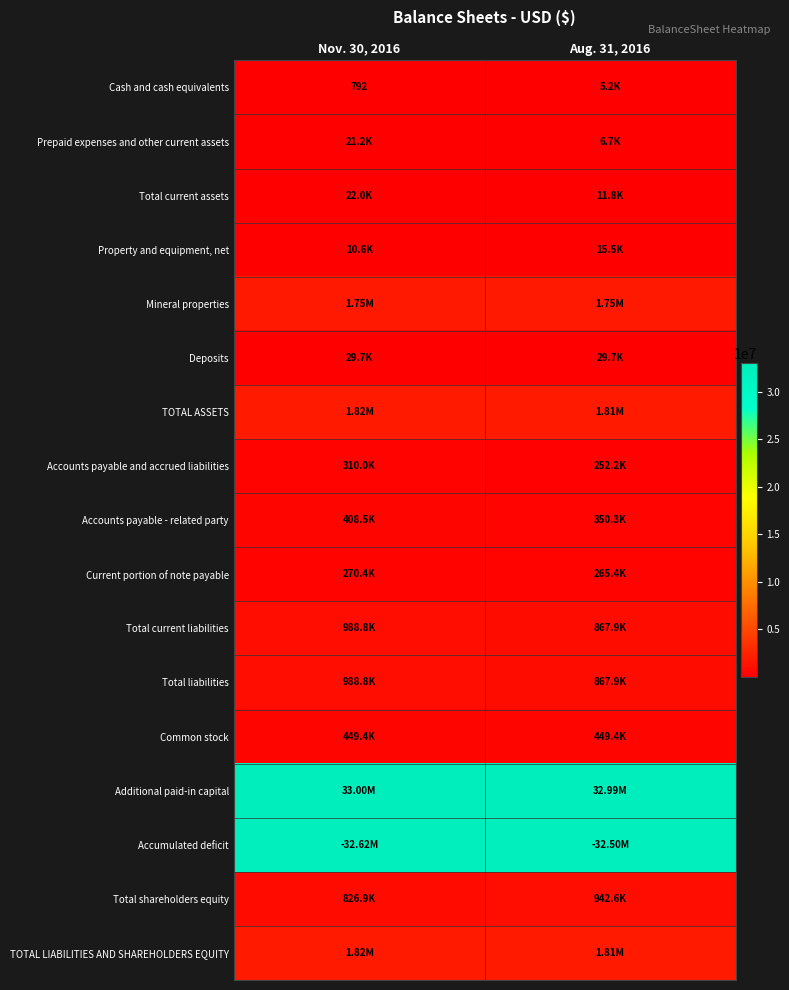

Which series has the largest range (max minus min)?

Accumulated deficit